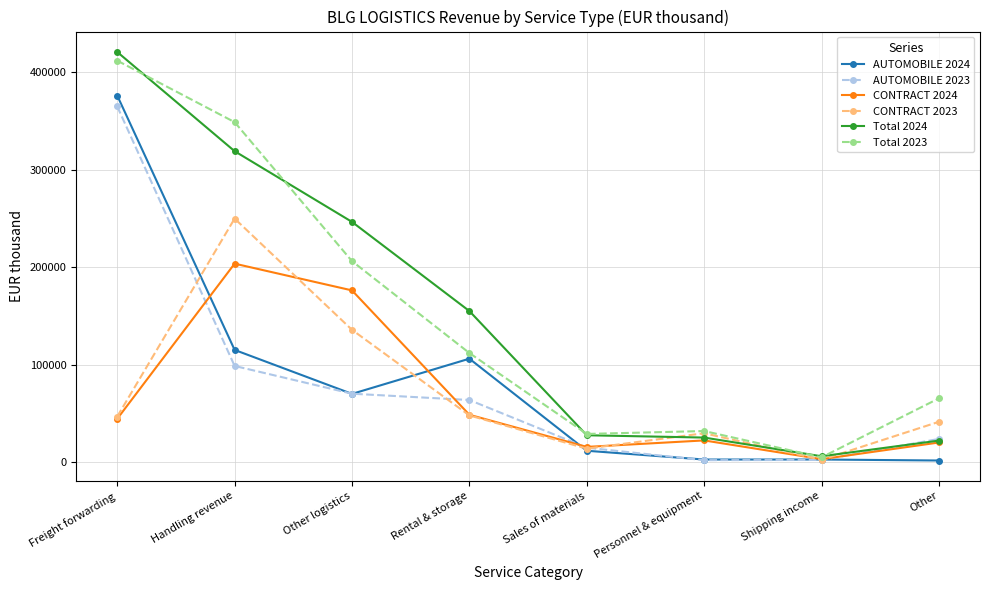

What is the smallest value displayed?

1930